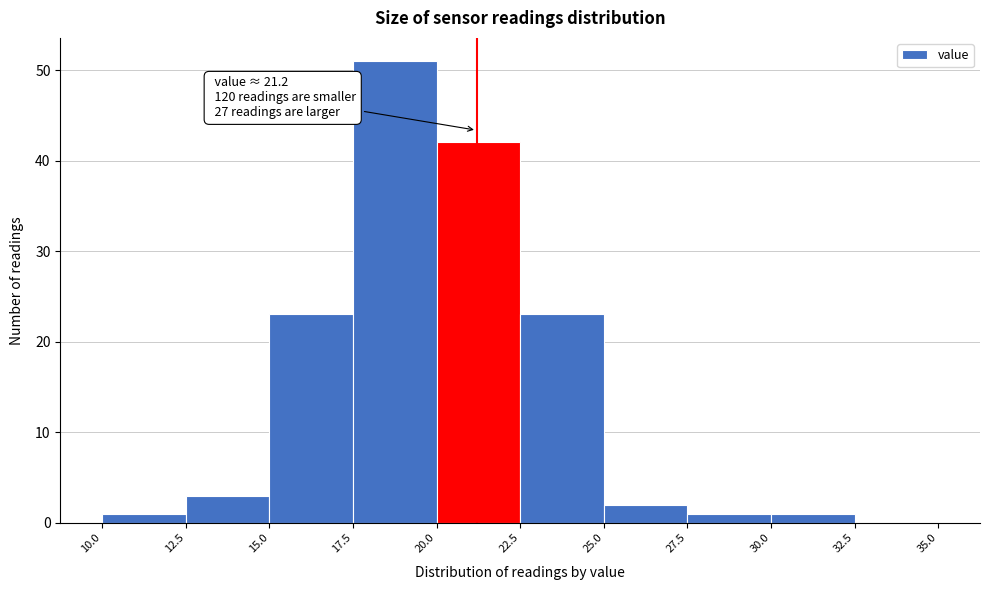

Which range on the x-axis has the tallest bar?

17.5 to 20.0